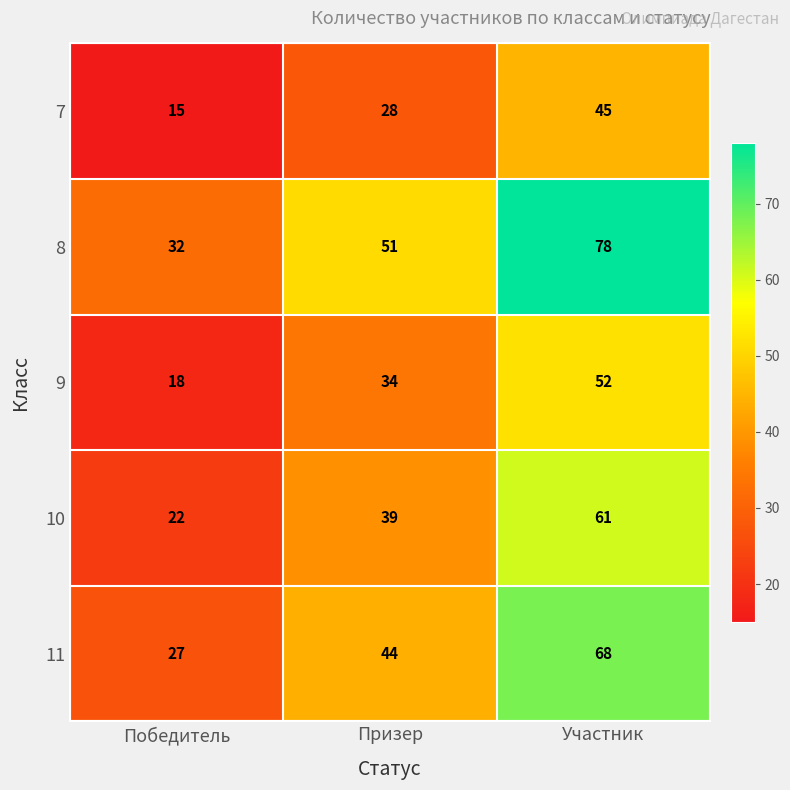

Reading left to right, extract all data points from this chart.

7: 15	28	45
8: 32	51	78
9: 18	34	52
10: 22	39	61
11: 27	44	68